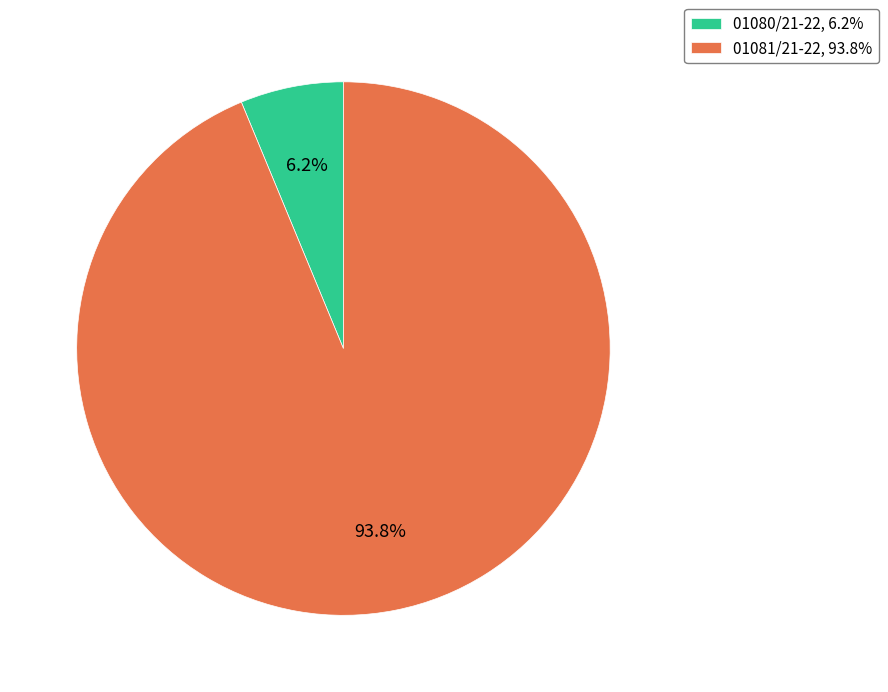

Is the sum of 01081/21-22 and 01080/21-22 greater than half?

Yes